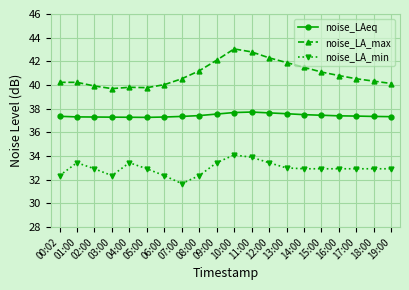

What is the label of the 1st point from the left?

00:02